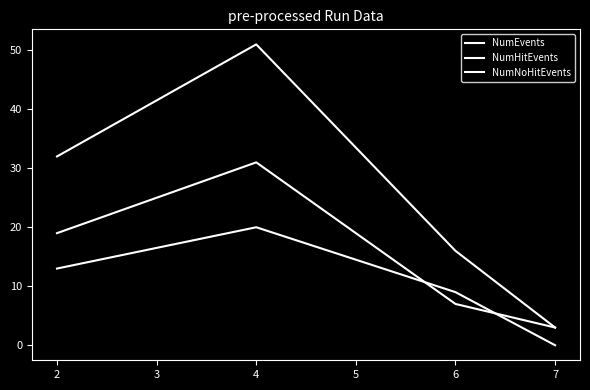

Does the chart have visible grid lines?

No